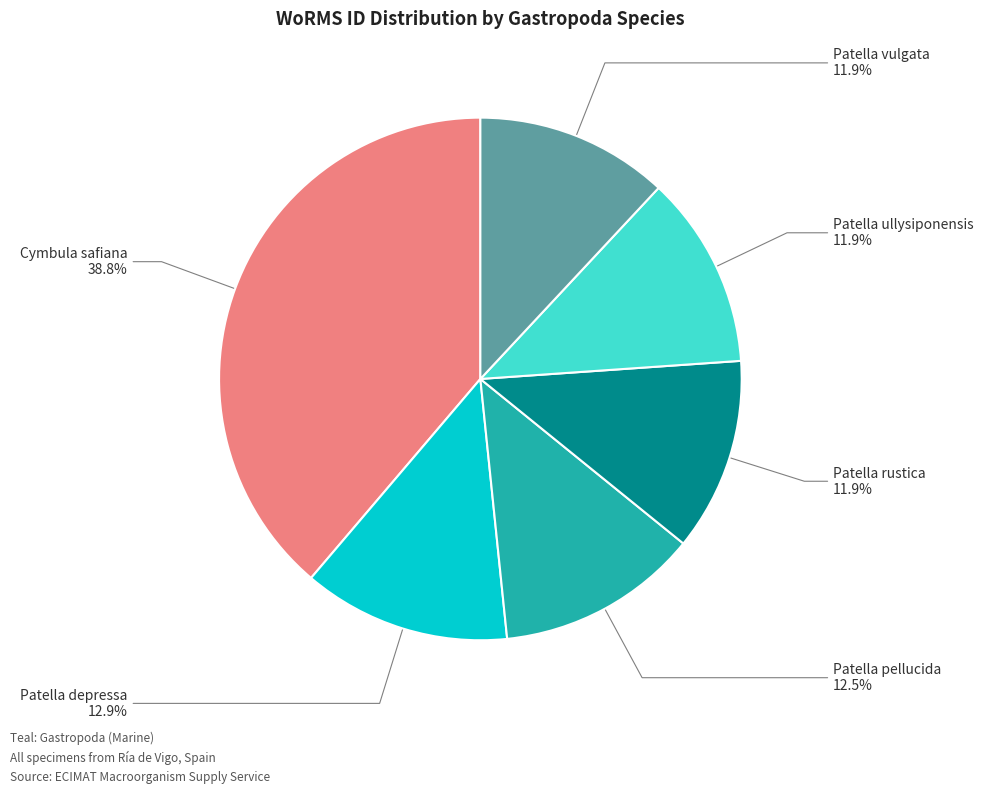

To the nearest percent, what is the combined percentage of Patella vulgata and Patella rustica?

24%